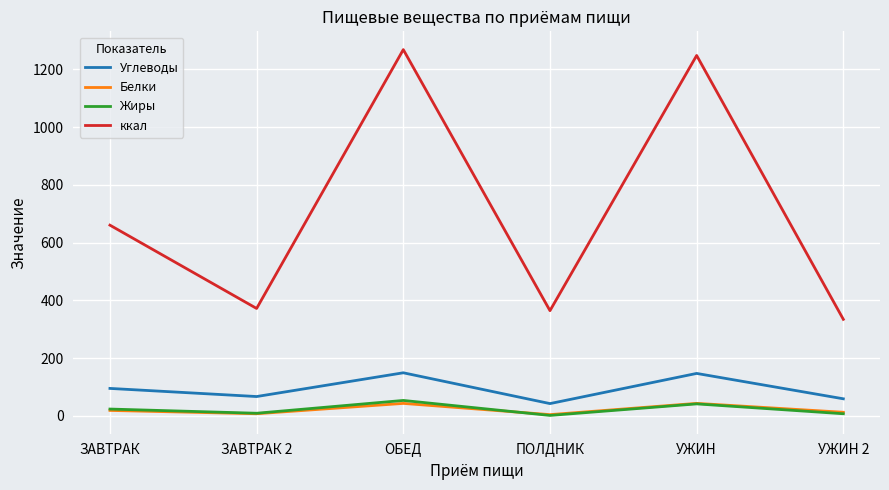

What is the total value across all series at УЖИН?

1478.6